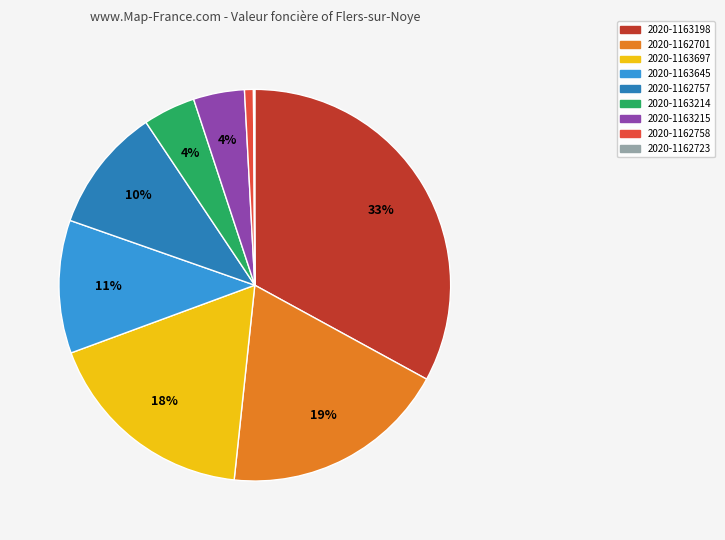

Is there any slice that represents more than half of the pie?

No